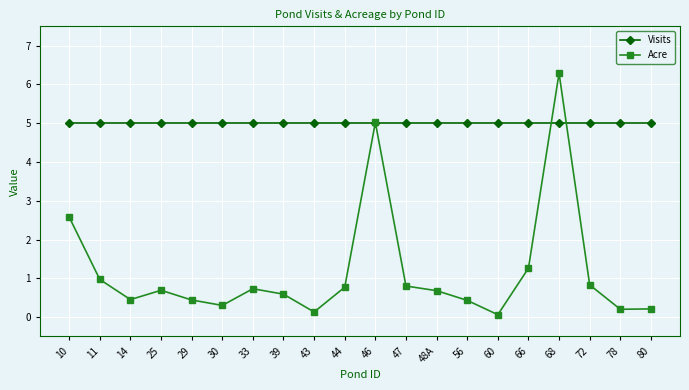

What is the value of the Acre point at the 7th from the left?

0.7